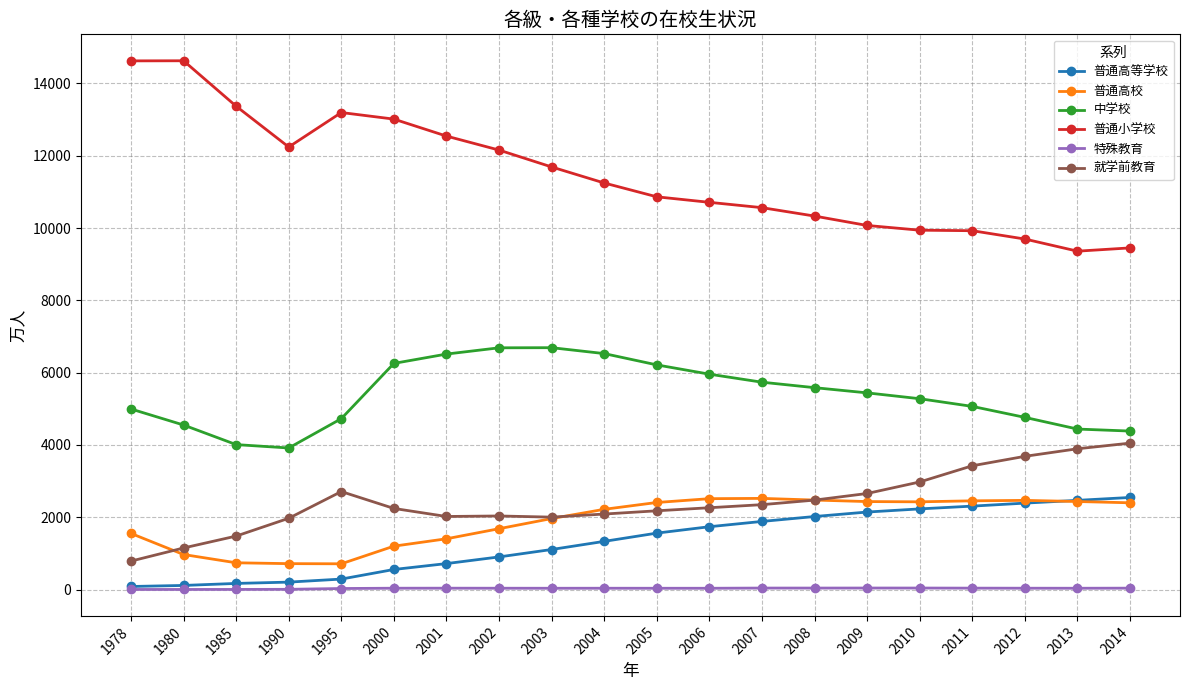

Is this an area chart (filled region under the line)?

No